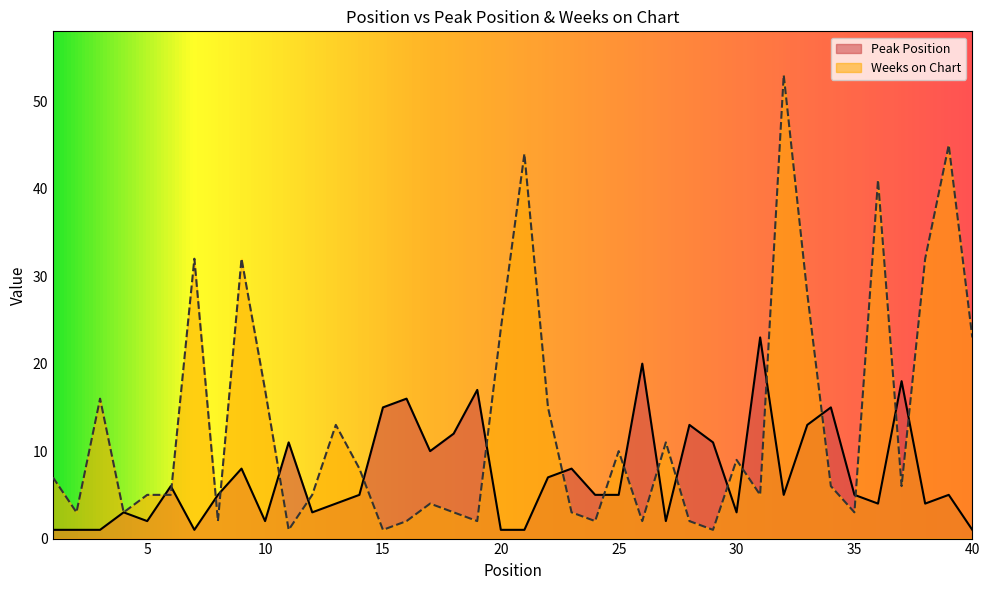

Does the chart have visible grid lines?

No